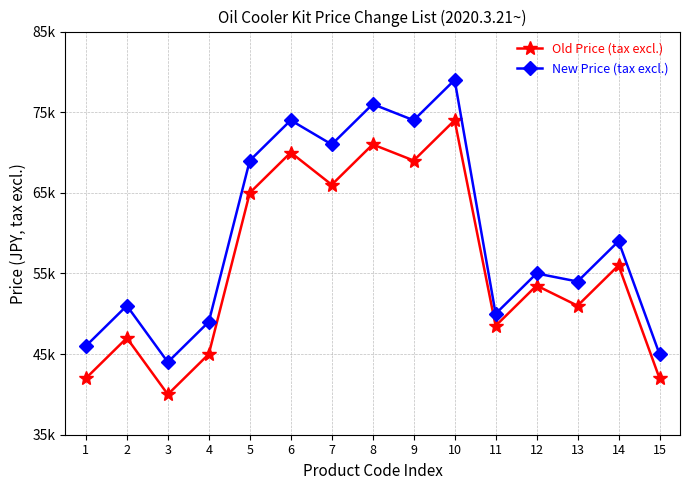

List the labels in order of Old Price (tax excl.) value, largest first.

10, 8, 6, 9, 7, 5, 14, 12, 13, 11, 2, 4, 1, 15, 3